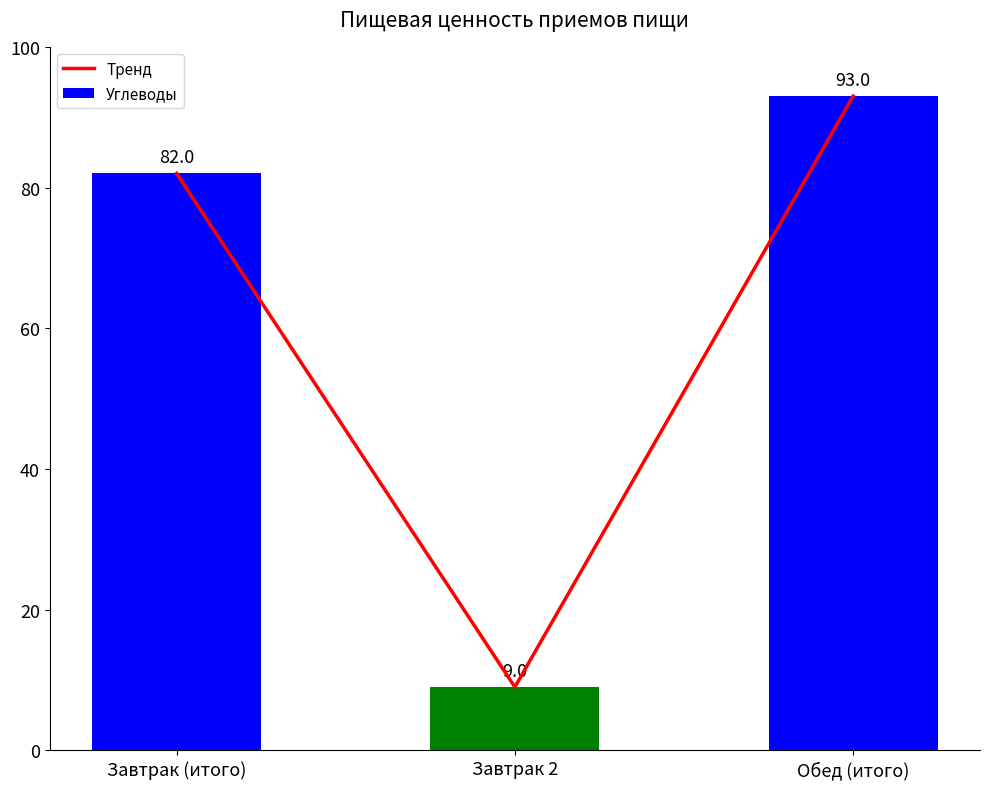

List the series in order of their peak value, lowest first.

Тренд, Углеводы